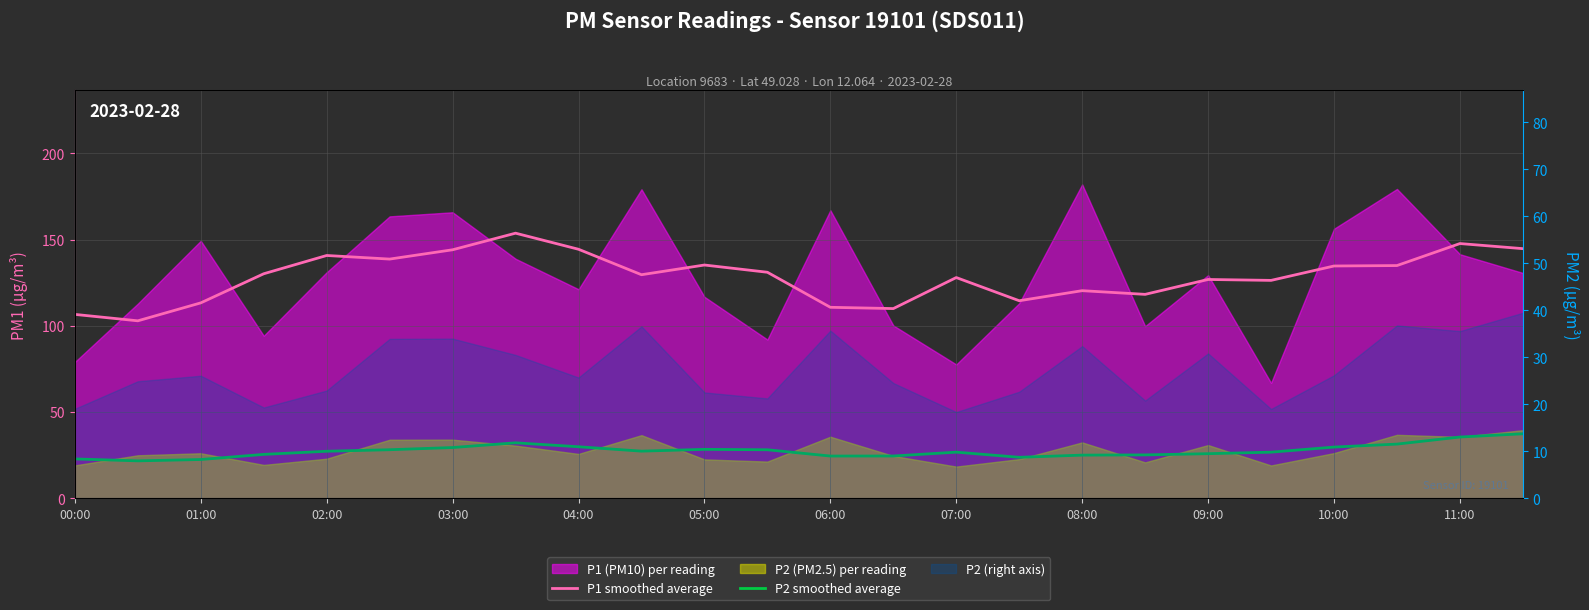

How many data points does each series have?

24